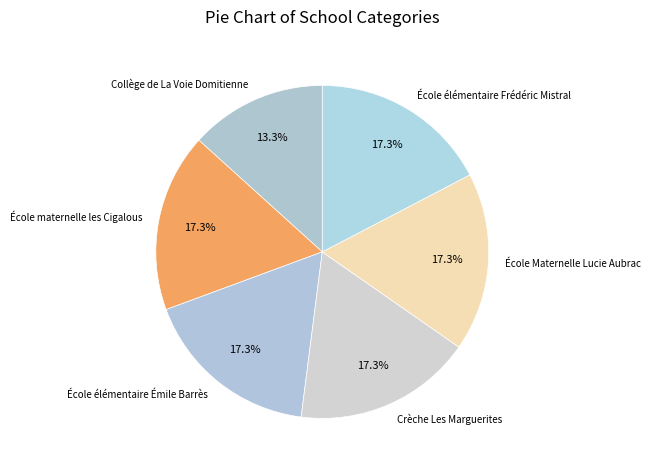

What percentage is the École maternelle les Cigalous slice, to the nearest percent?

17%